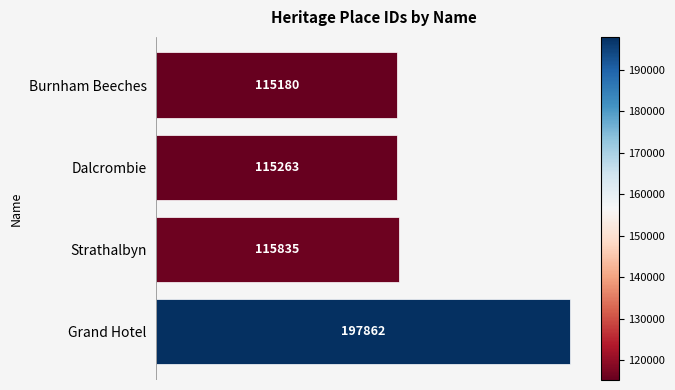

List the labels in order of value, smallest first.

Burnham Beeches, Dalcrombie, Strathalbyn, Grand Hotel